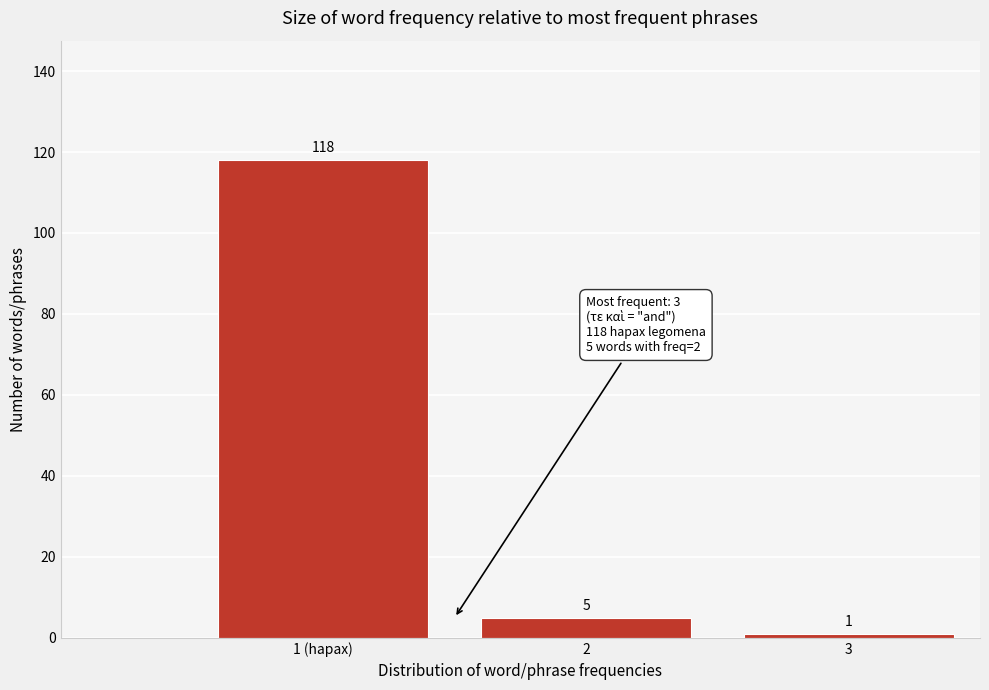

Reading right to left, transcribe all the data shown in this chart.

1	5	118